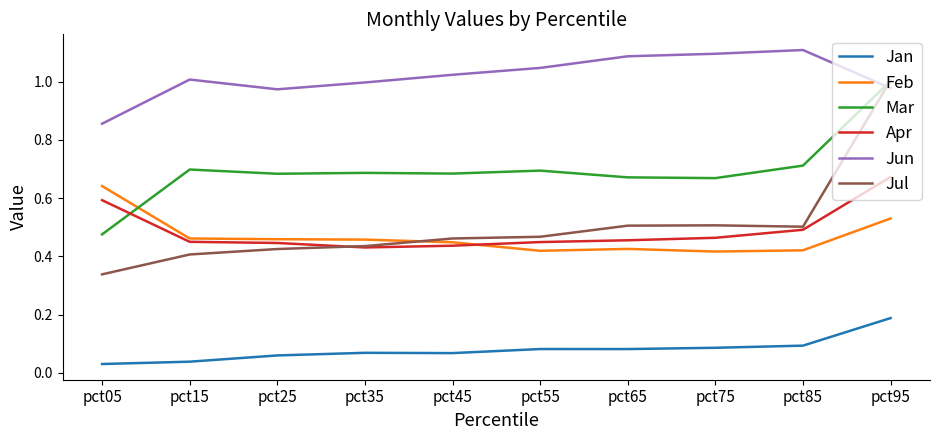

At which category is the sum across all series the highest?

pct95